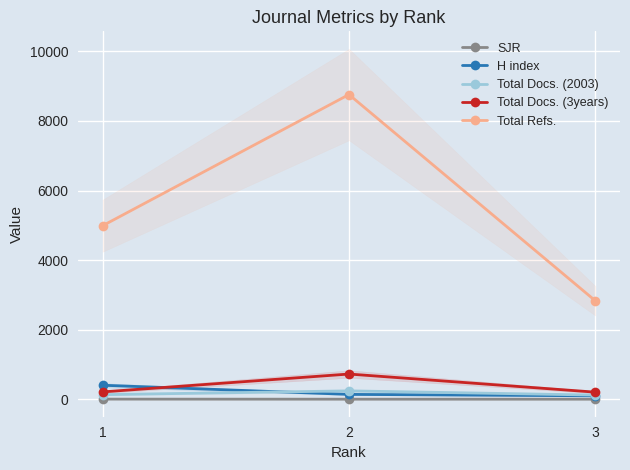

What is the smallest value displayed?

0.5